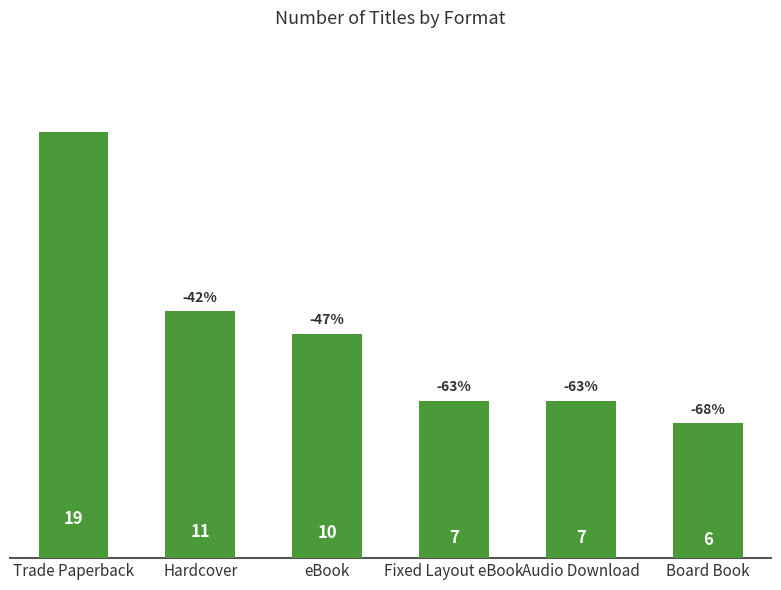

True or false: the data shows 6 at Board Book.

True